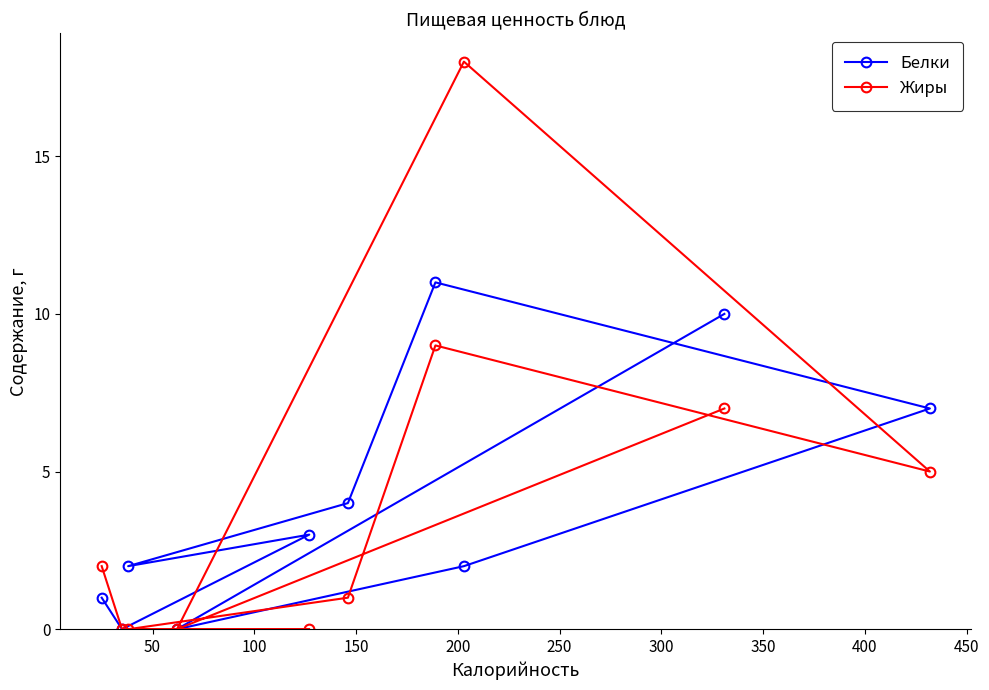

Which series has the widest spread of values?

Жиры